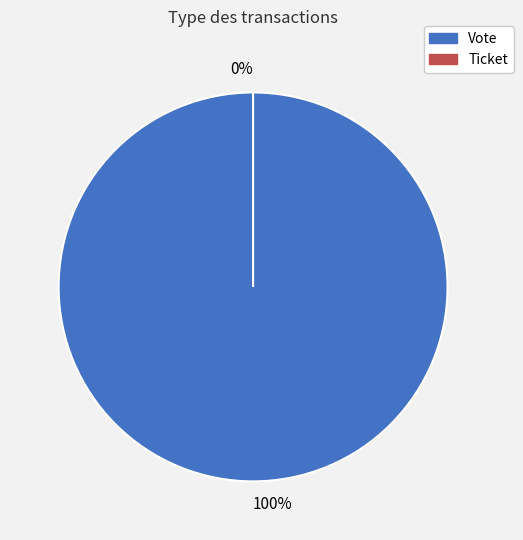

Which slice represents more than half of the pie?

Vote